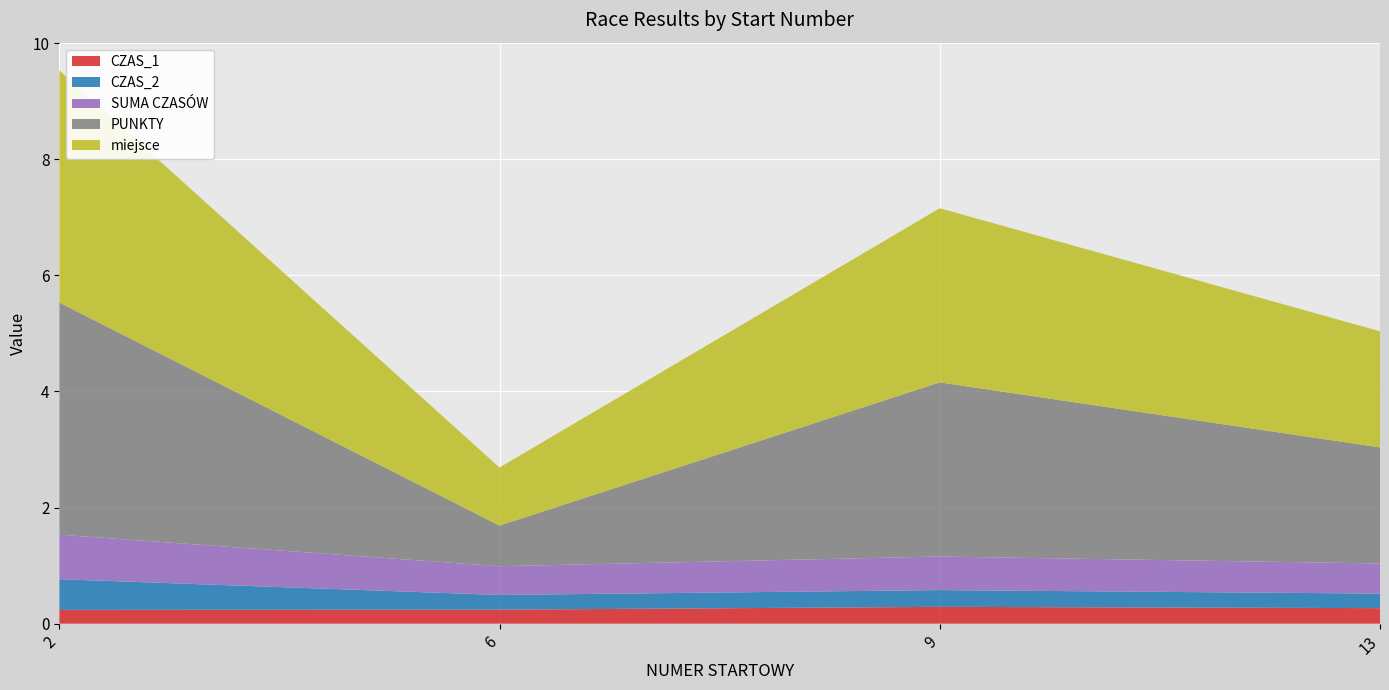

Reading left to right, what are all the values shown in this chart?

CZAS_1: 2=0.2	6=0.2	9=0.3	13=0.3
CZAS_2: 2=0.5	6=0.3	9=0.3	13=0.3
SUMA CZASÓW: 2=0.8	6=0.5	9=0.6	13=0.5
PUNKTY: 2=4.0	6=0.7	9=3.0	13=2.0
miejsce: 2=4.0	6=1.0	9=3.0	13=2.0